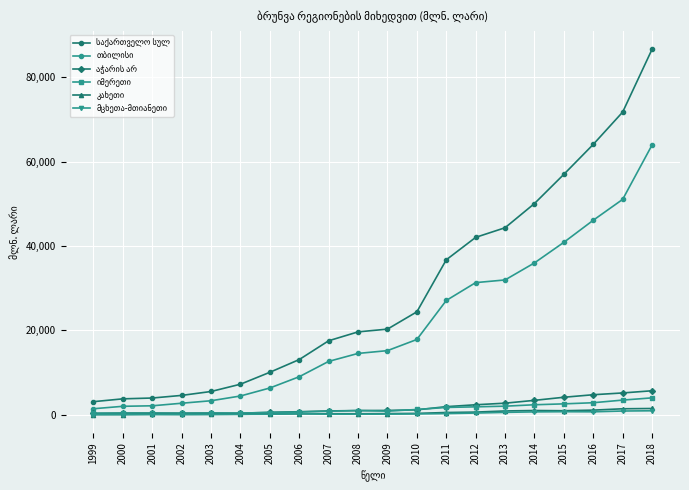

How many categories are shown in the chart?

20